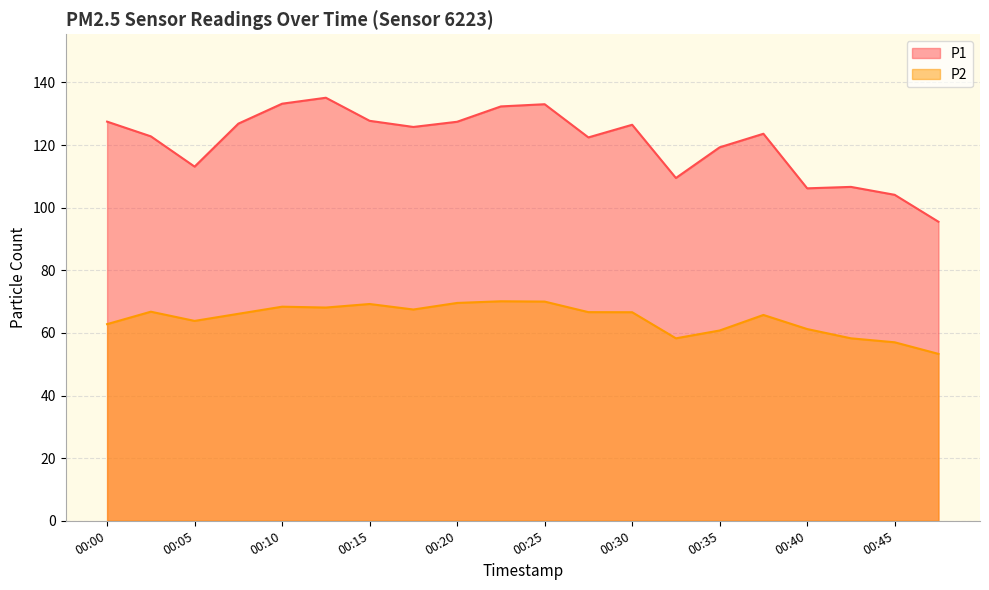

Which has a higher value, 00:27 or 00:32?

00:27